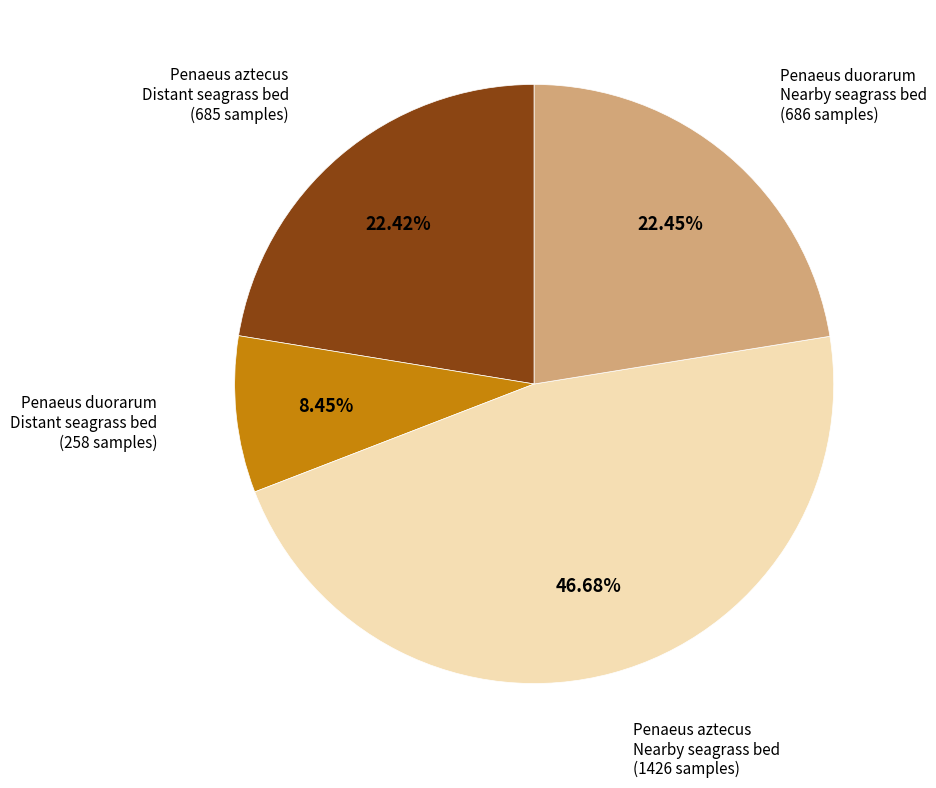

Is there a majority slice in this chart?

No